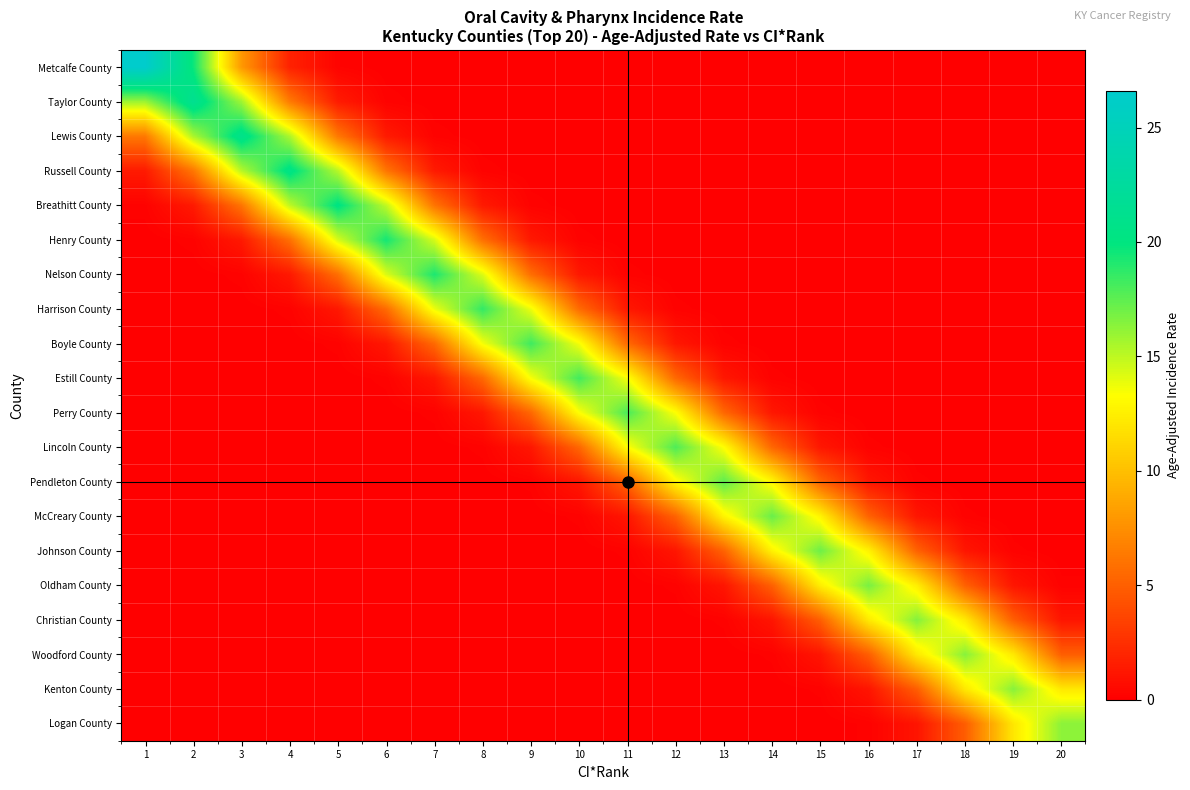

At 1, list the series in order from largest to smallest.

Metcalfe County, Taylor County, Lewis County, Russell County, Breathitt County, Henry County, Nelson County, Harrison County, Boyle County, Estill County, Perry County, Lincoln County, Pendleton County, McCreary County, Johnson County, Oldham County, Christian County, Woodford County, Kenton County, Logan County